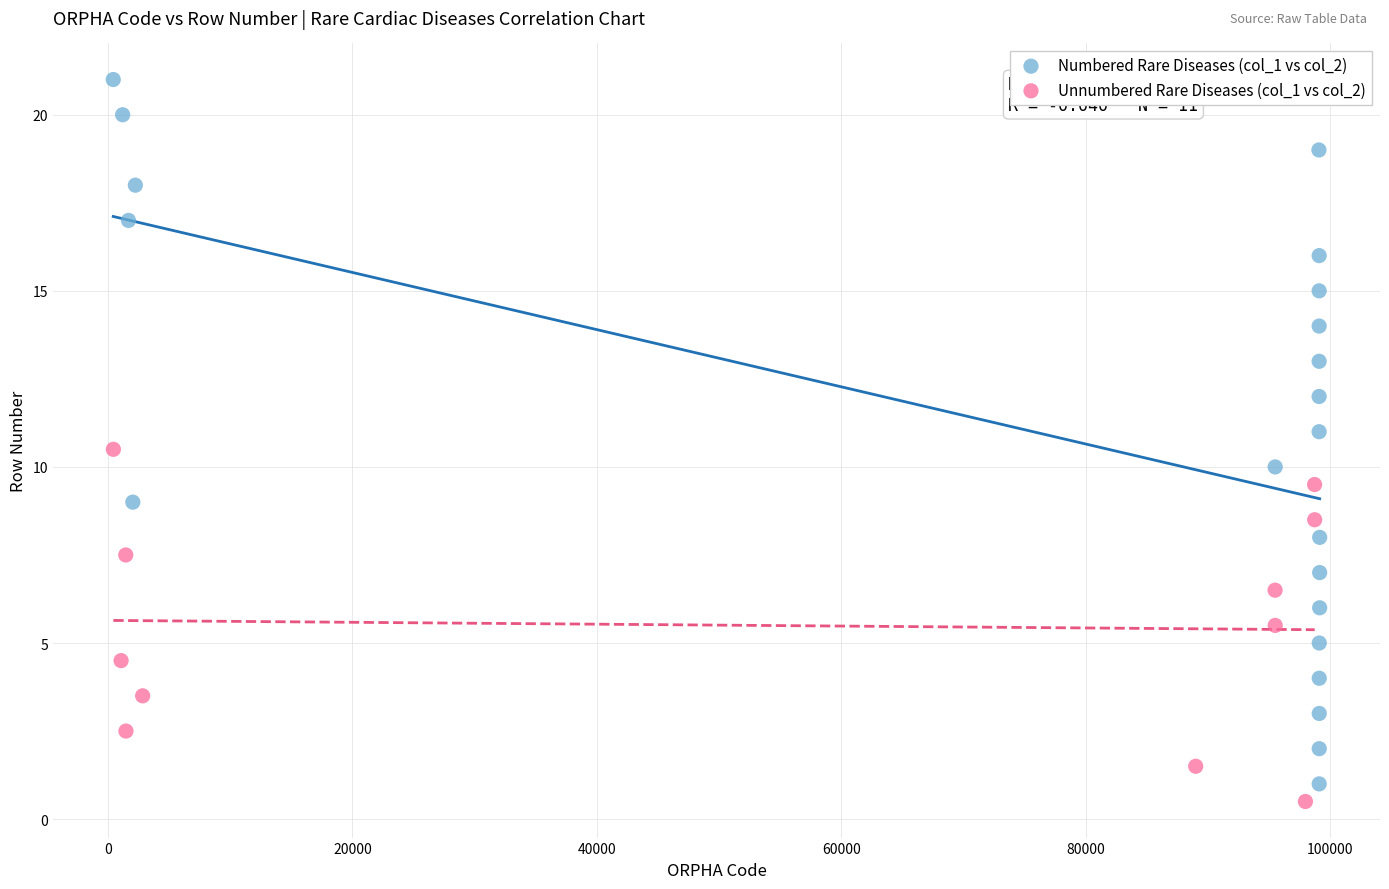

Which series reaches the maximum Y coordinate?

Numbered Rare Diseases (col_1 vs col_2)